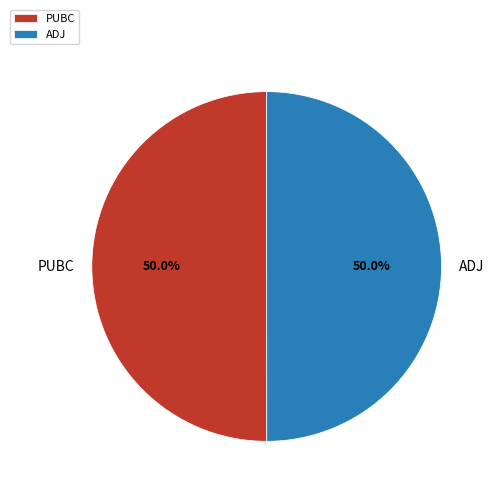

How much of the chart is everything except ADJ?

50.0%